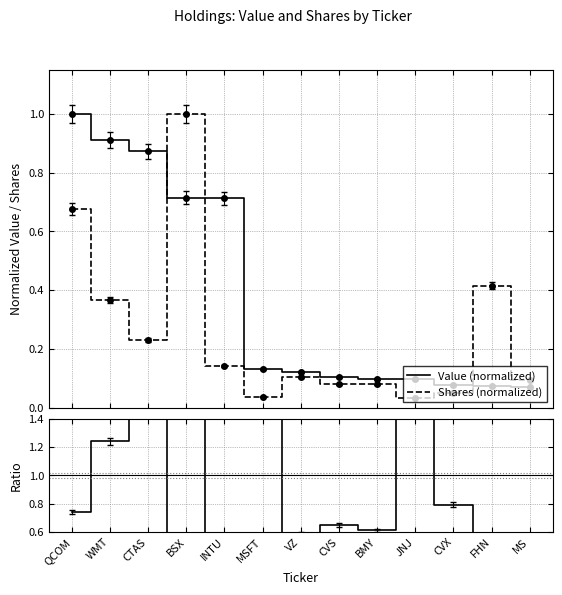

Which series has the widest spread of values?

Ratio